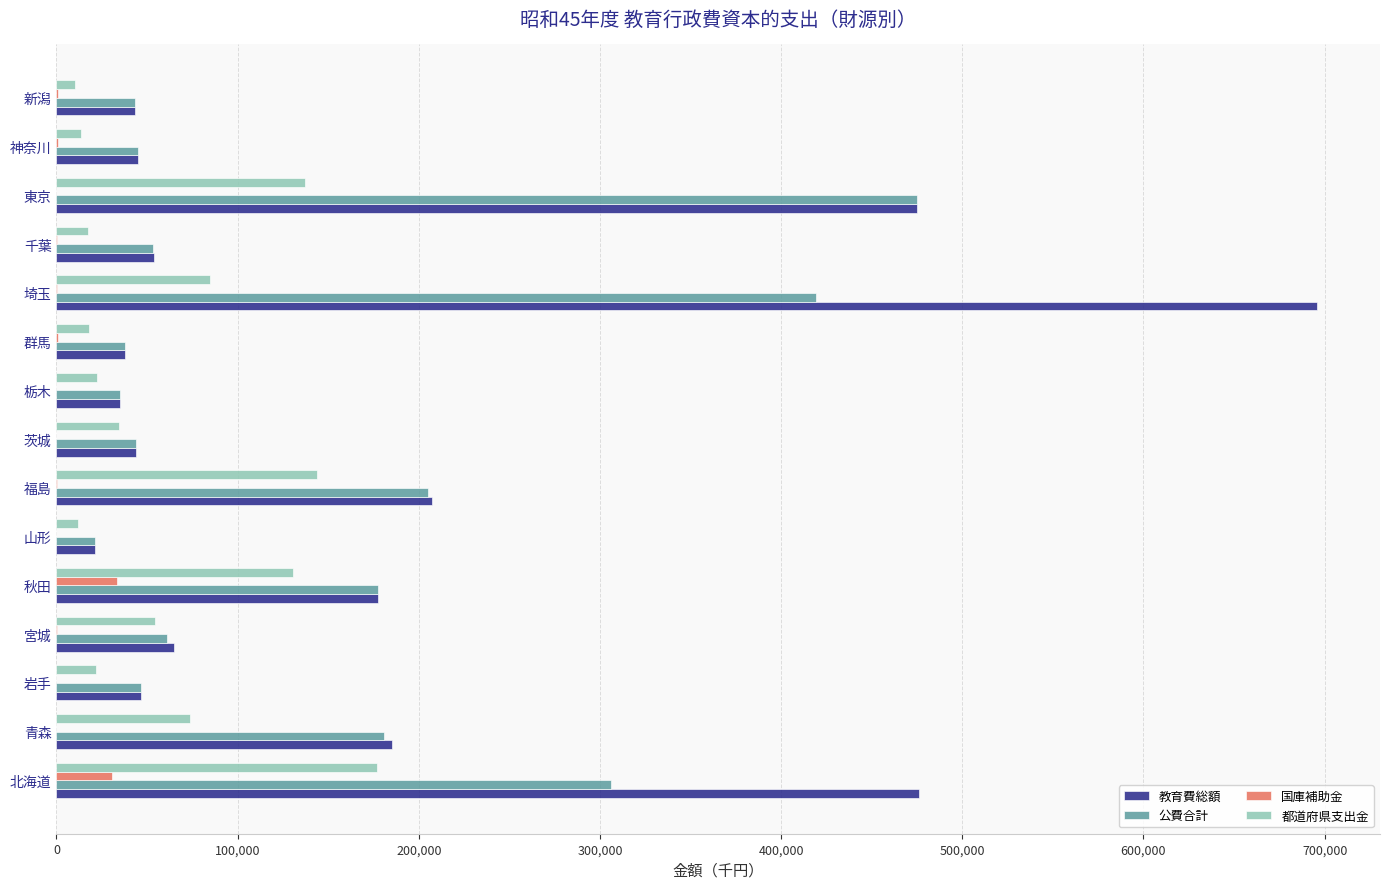

Between 青森 and 群馬, which series saw the biggest shift?

教育費総額